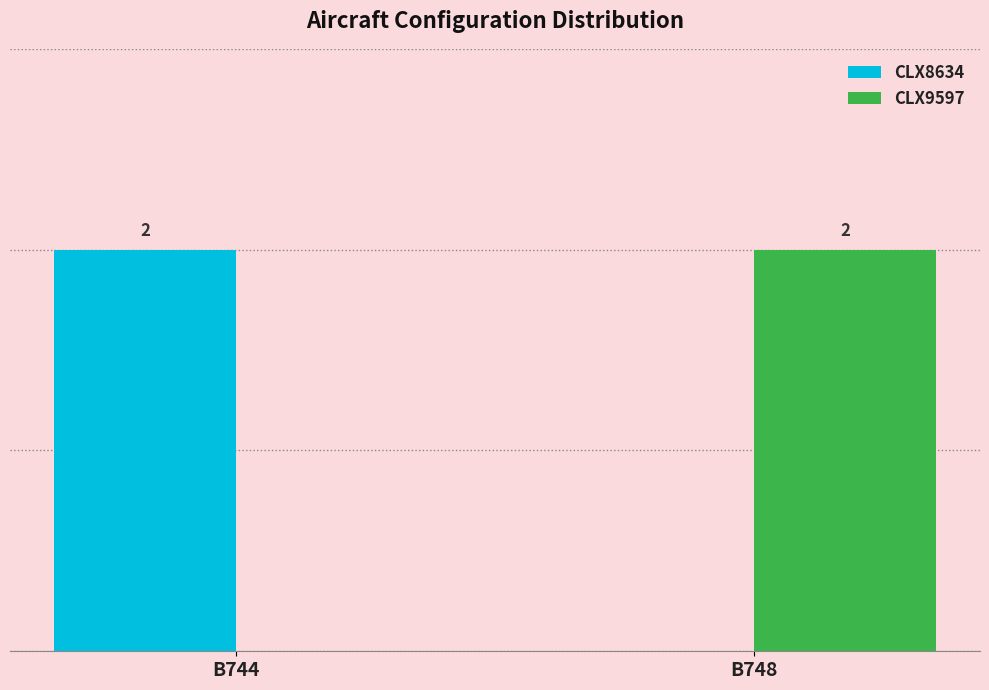

Which category has the highest value in the CLX9597 series?

B748